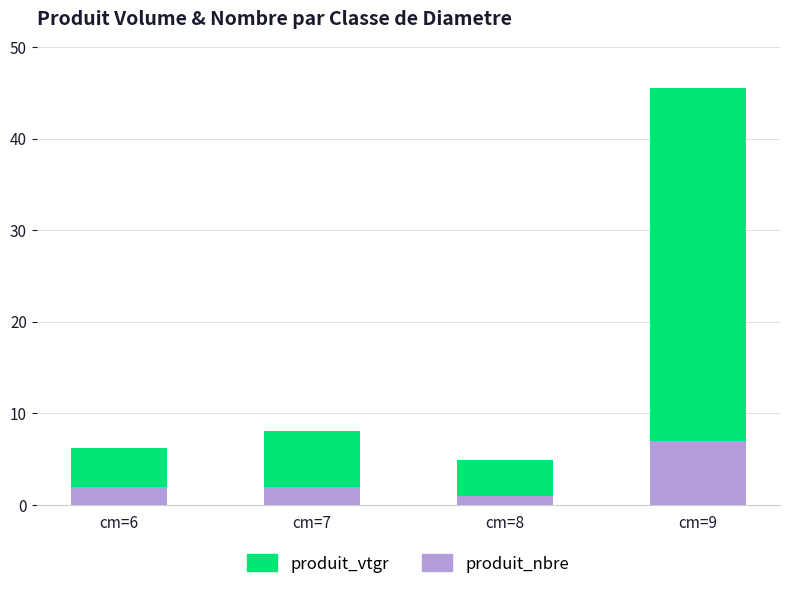

At which category is the sum across all series the highest?

cm=9